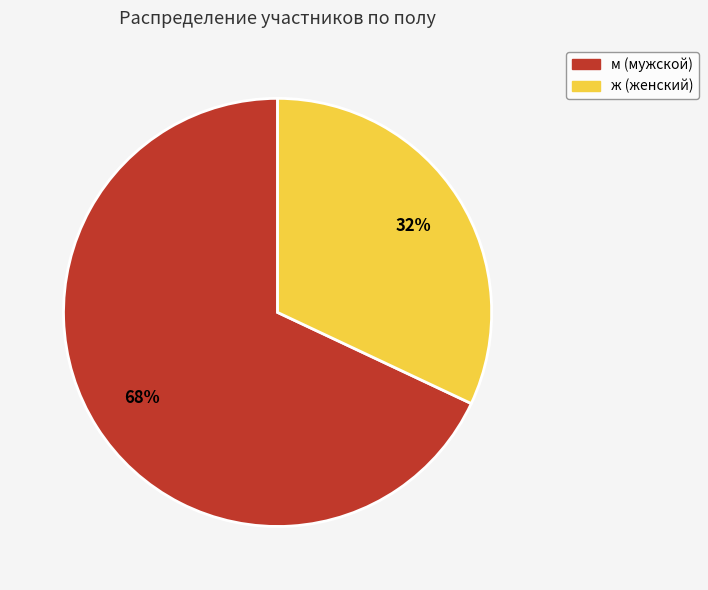

What percentage is the ж slice, to the nearest percent?

32%